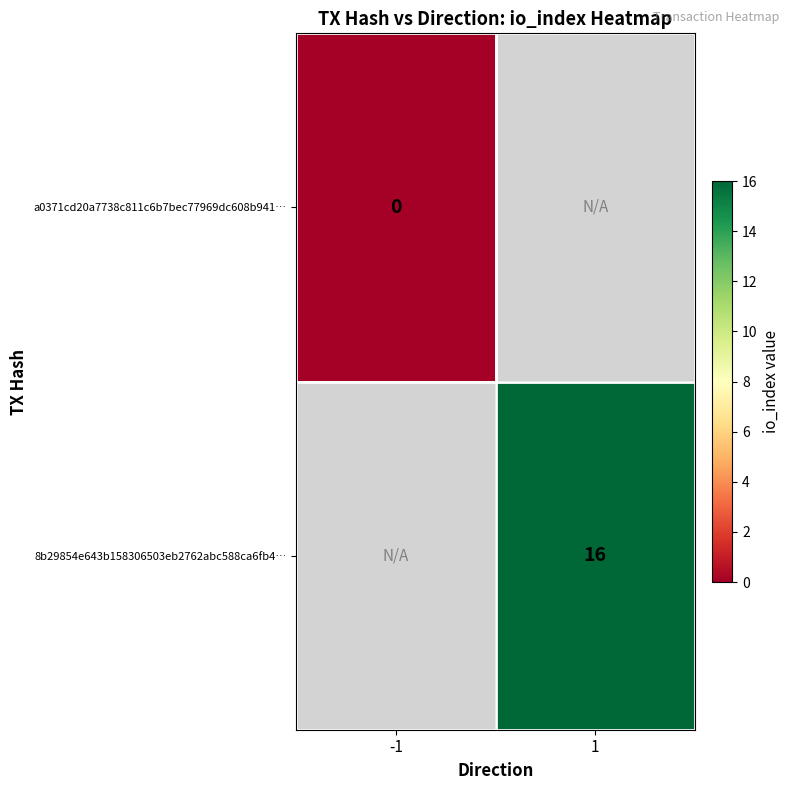

True or false: 8b29854e643b158306503eb2762abc588ca6fb4… has a value of 9 at 1.

False